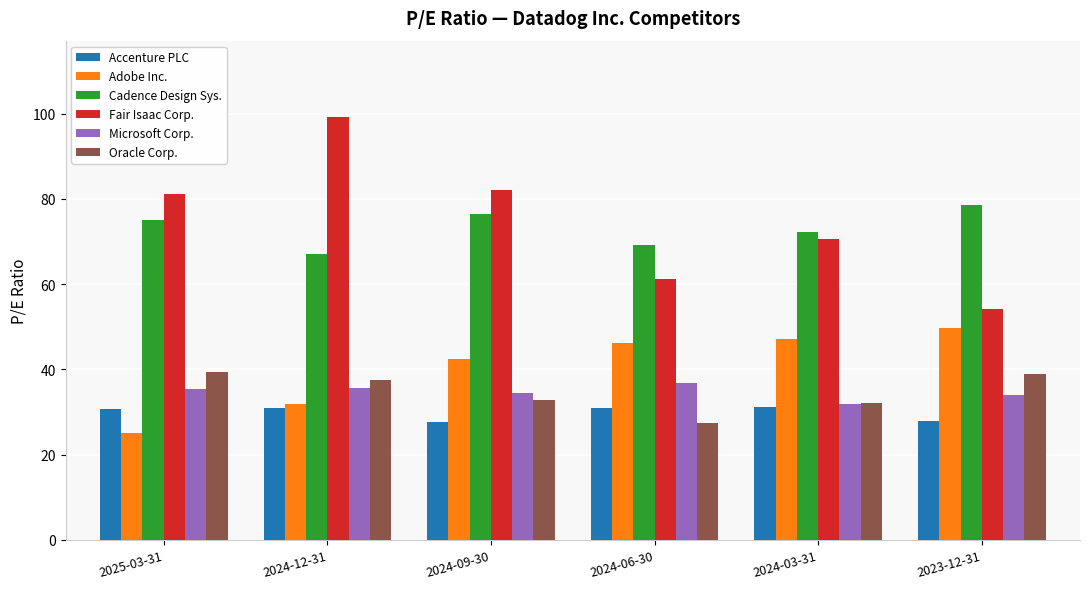

The Microsoft Corp. series shows 34.0 at 2023-12-31. True or false?

True